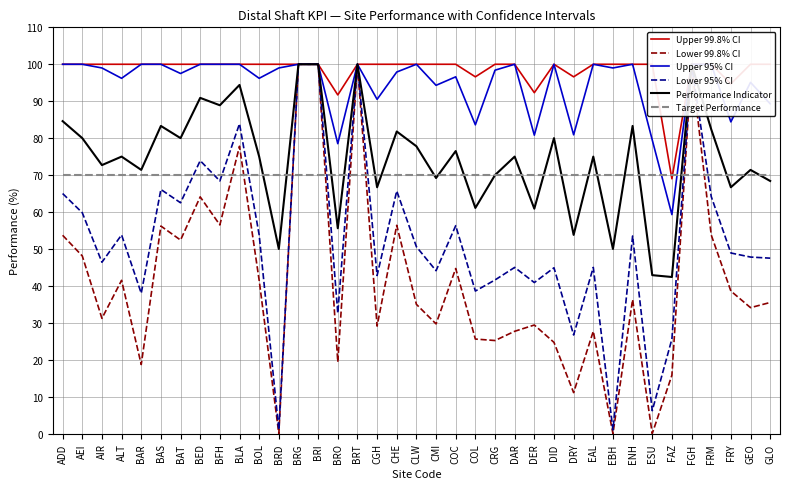

Where is Upper 95% CI nearest to the value 79?

BRO